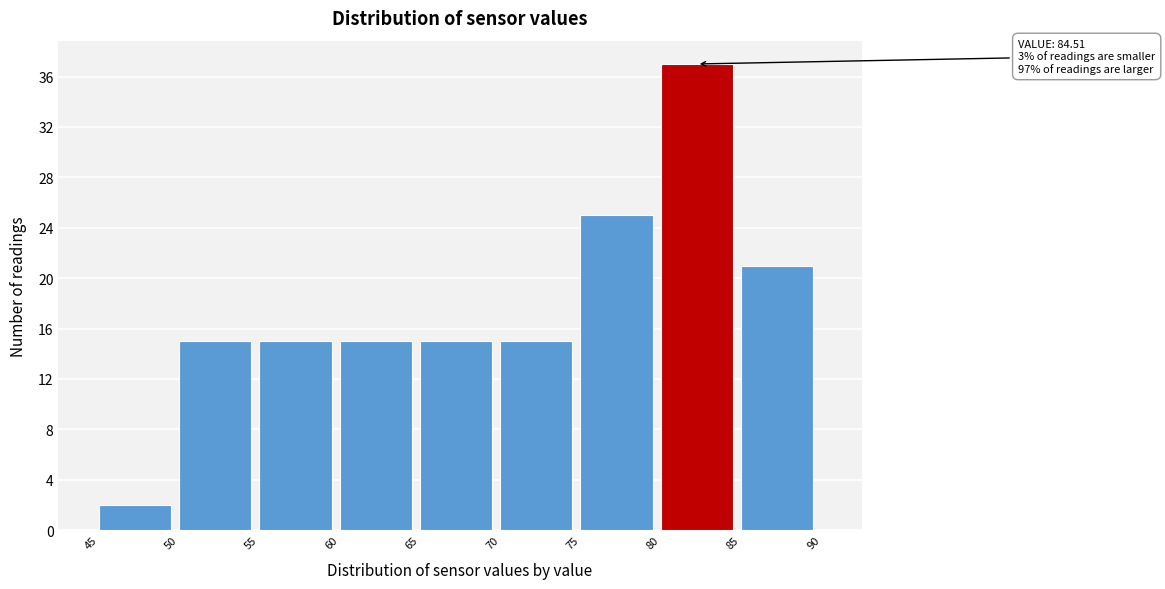

Which range on the x-axis has the tallest bar?

80 to 85